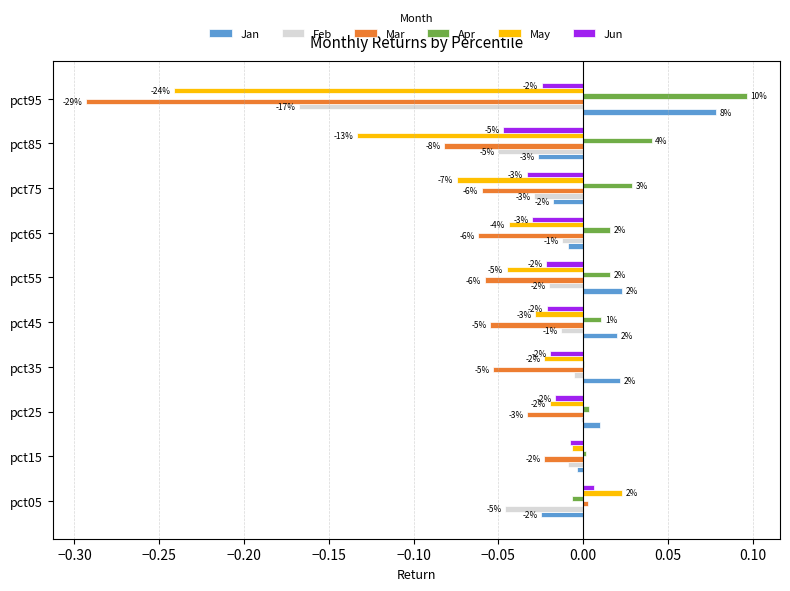

What are all the series names shown in the legend?

Jan, Feb, Mar, Apr, May, Jun